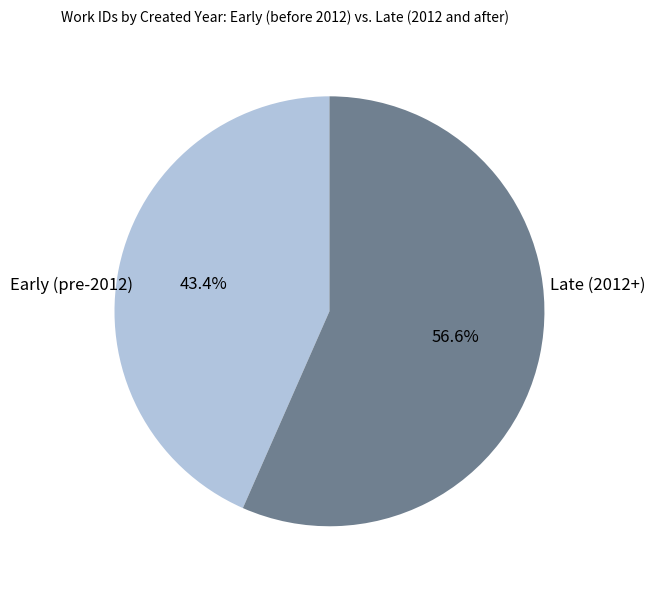

Does any single category account for the majority?

Yes